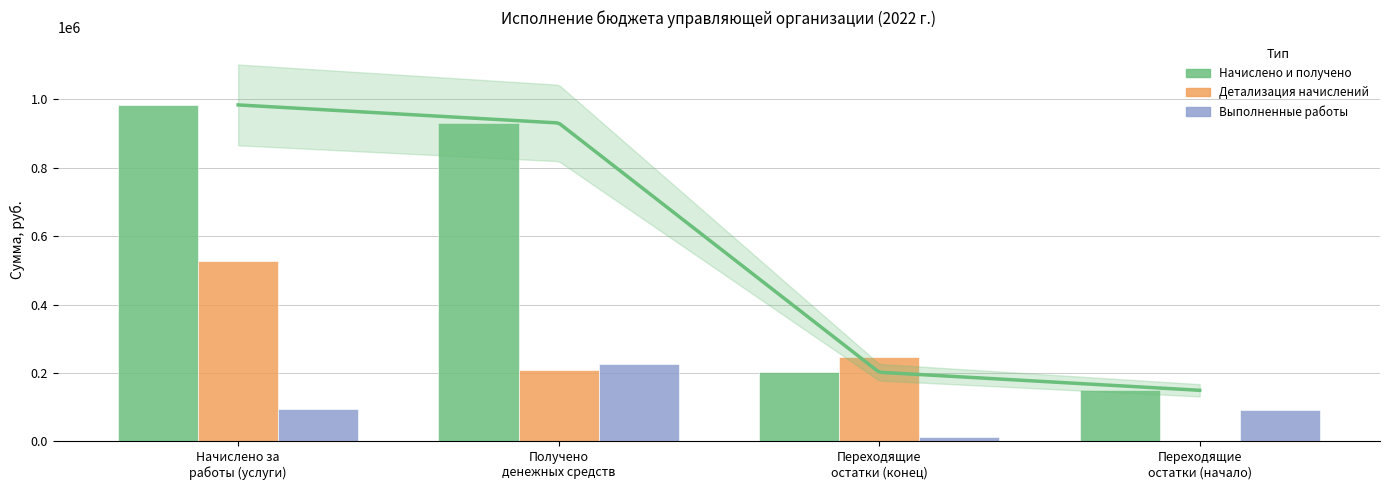

What is the sum of the Начислено и получено values at Начислено за
работы (услуги) and Переходящие
остатки (конец)?

1185876.3